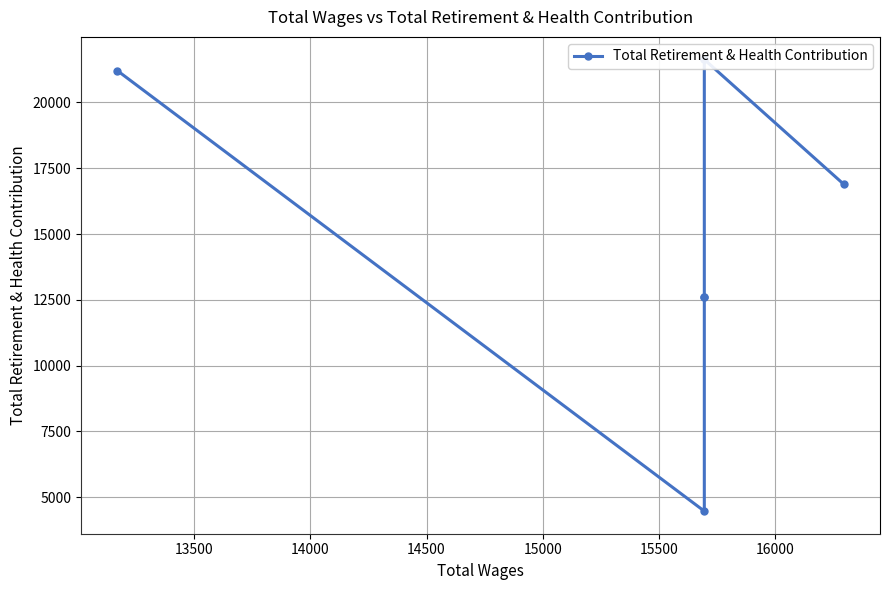

True or false: the data has more than 2 interior local peaks.

False